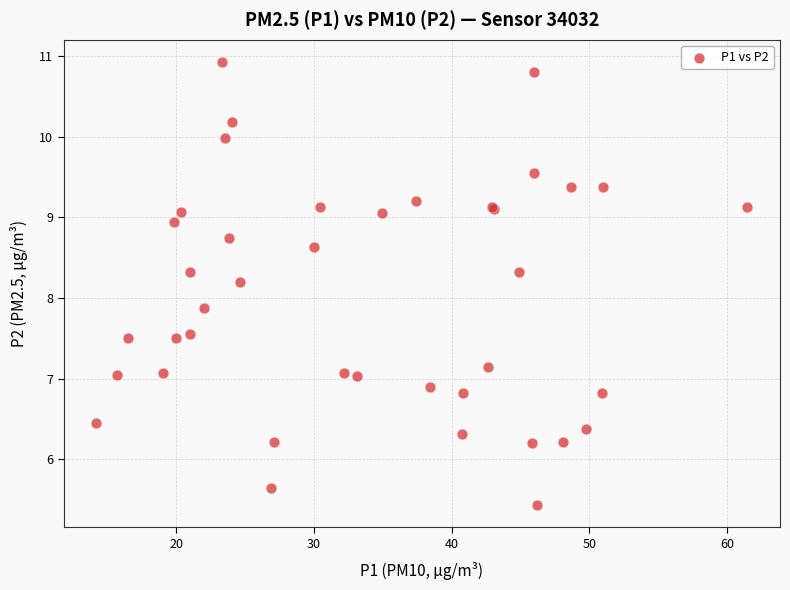

What Y value in the scatter plot is closest to 8?

7.9